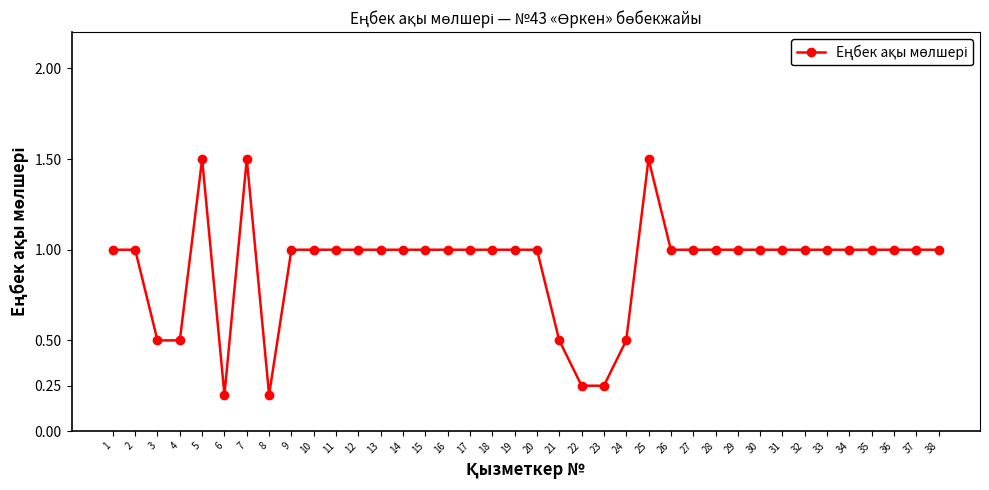

How many lines are shown in the chart?

1